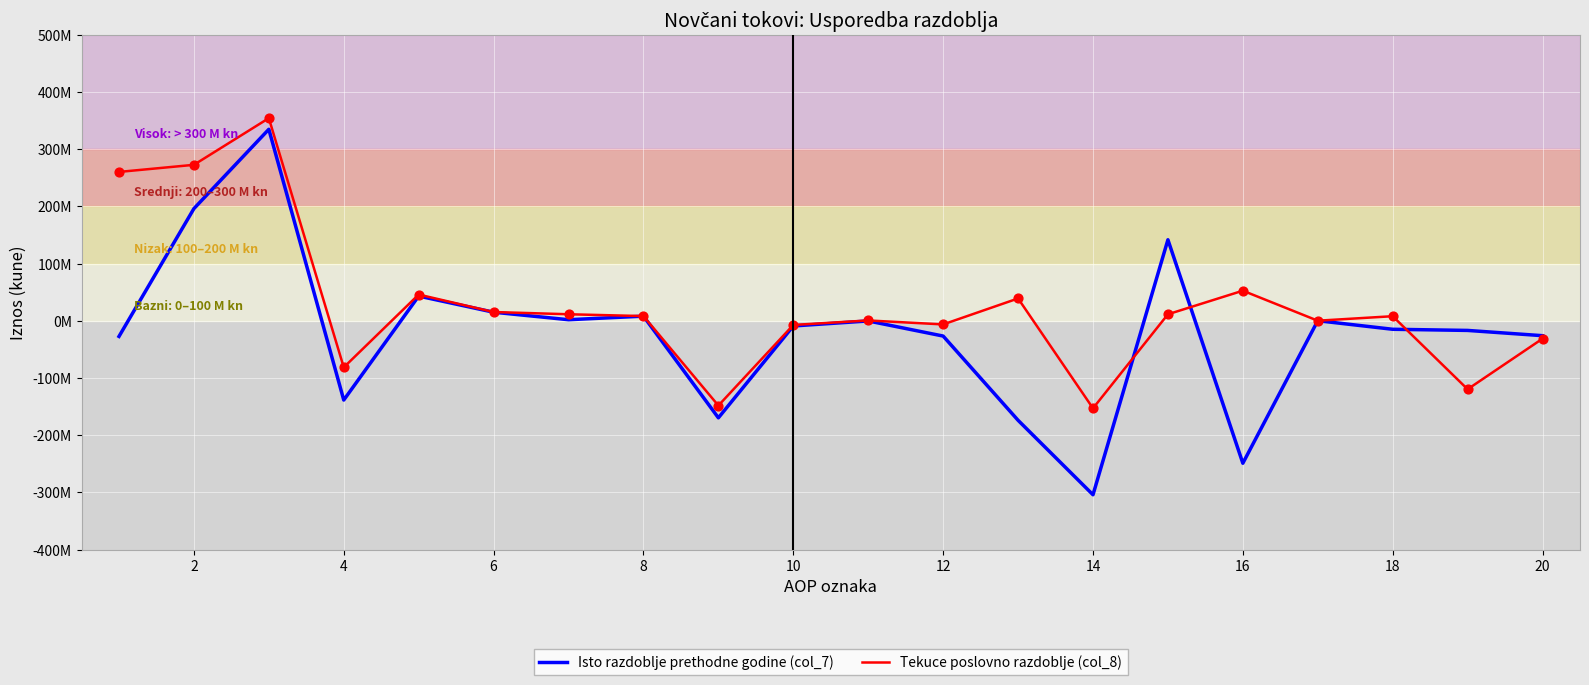

What are all the series names shown in the legend?

Isto razdoblje prethodne godine (col_7), Tekuce poslovno razdoblje (col_8)